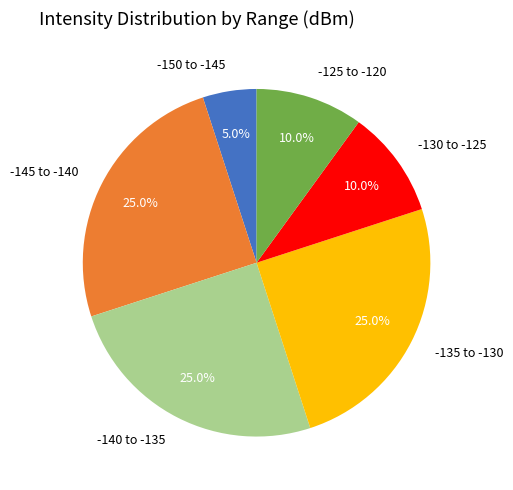

Is there a majority slice in this chart?

No